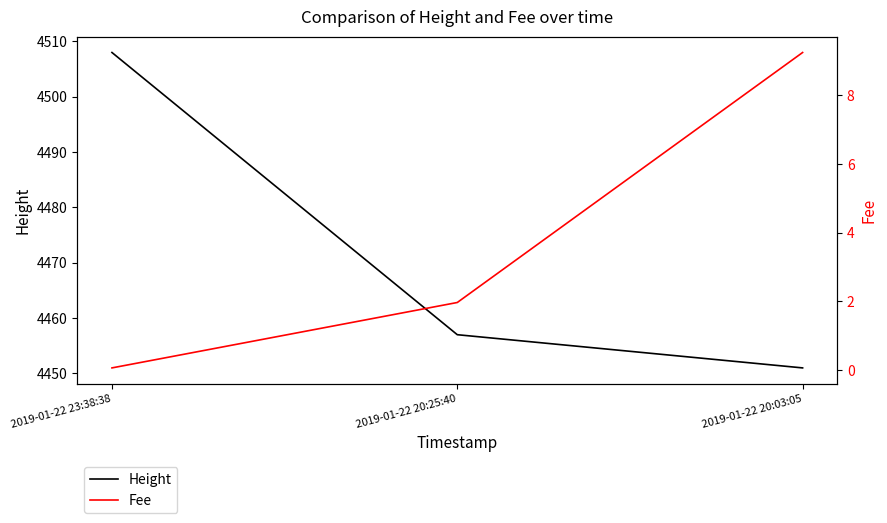

True or false: Fee has a value of 0.1 at 2019-01-22 23:38:38.

True